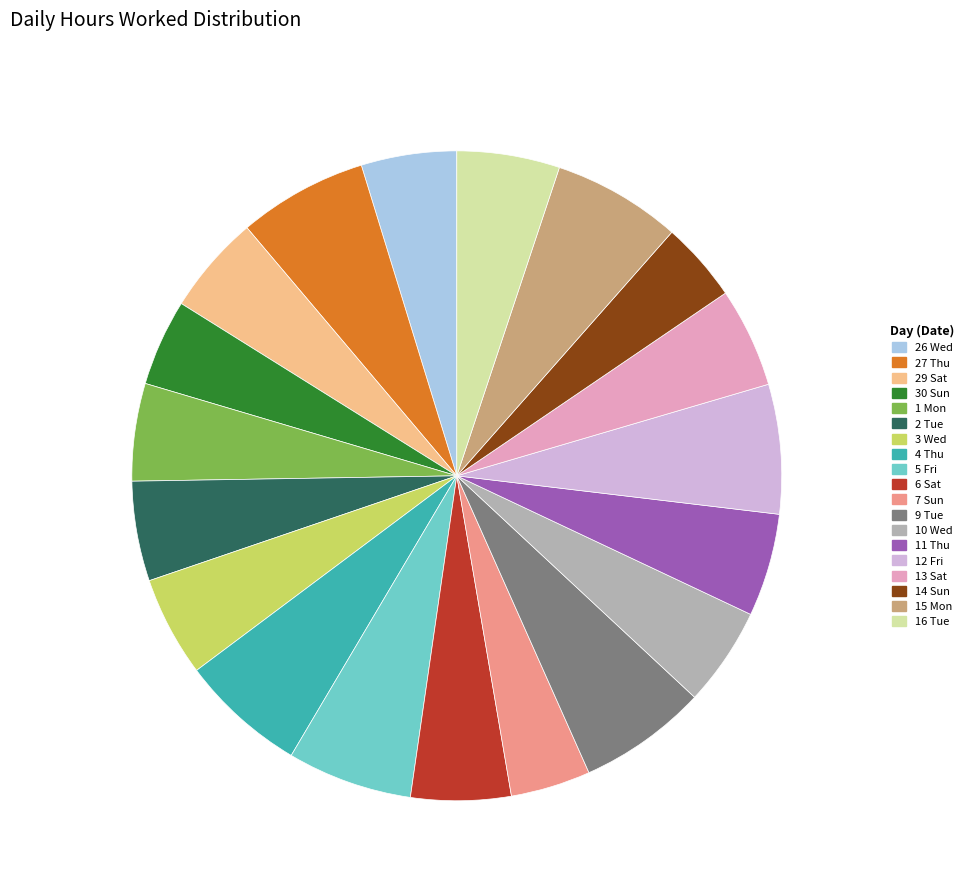

Is it true that 15 Mon is 14% of the pie?

False